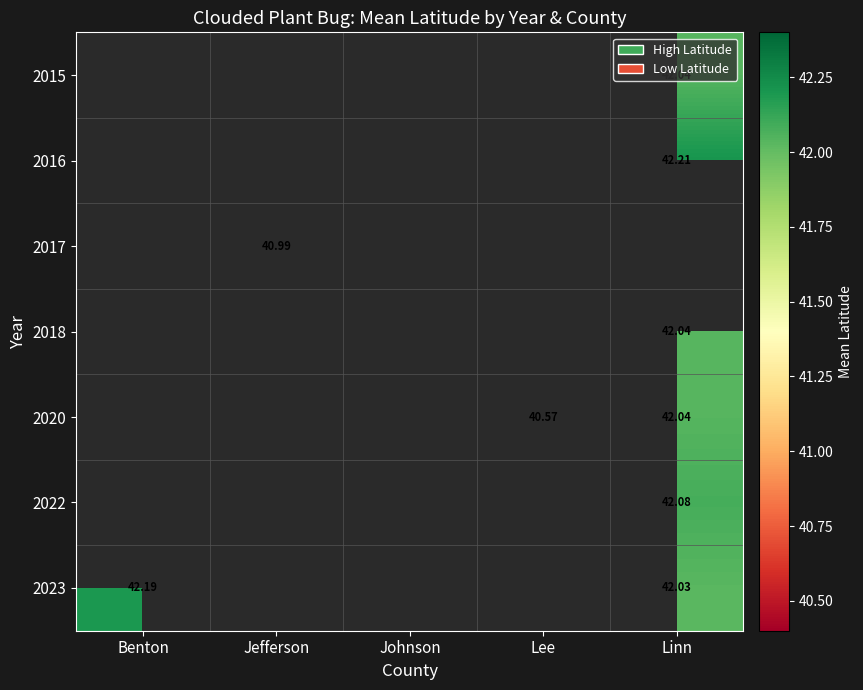

Count the number of categories in the chart.

5